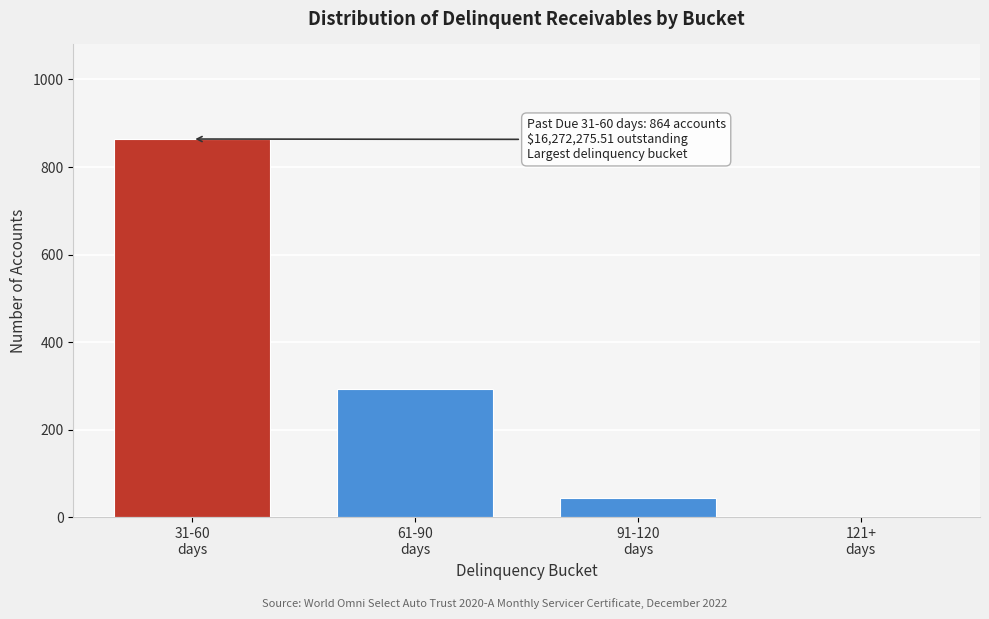

What is the greatest value displayed?

864